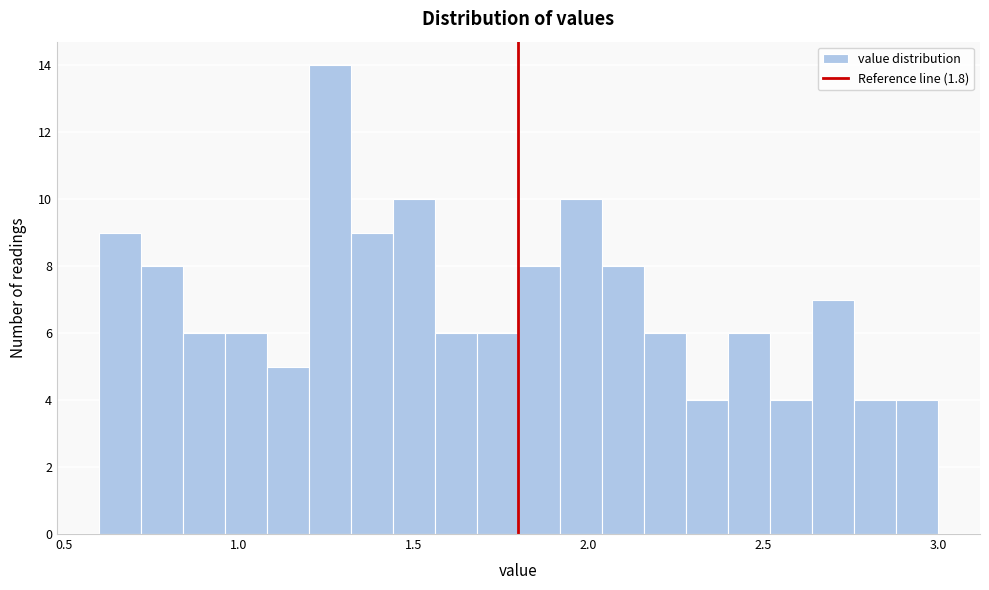

Around what value on the x-axis is the tallest bar? Give the approximate position of its centre, as read against the axis.

1.25